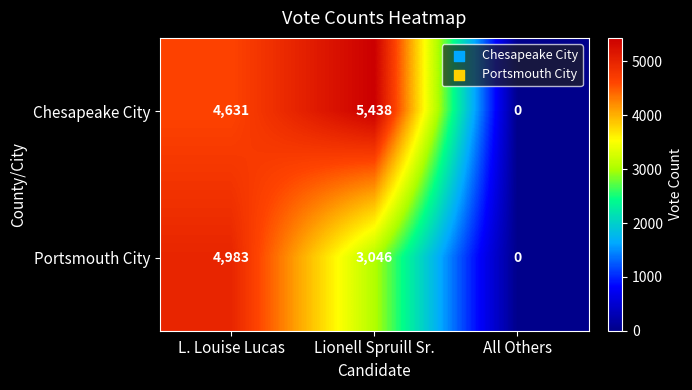

List the series in order of their overall mean, lowest first.

Portsmouth City, Chesapeake City